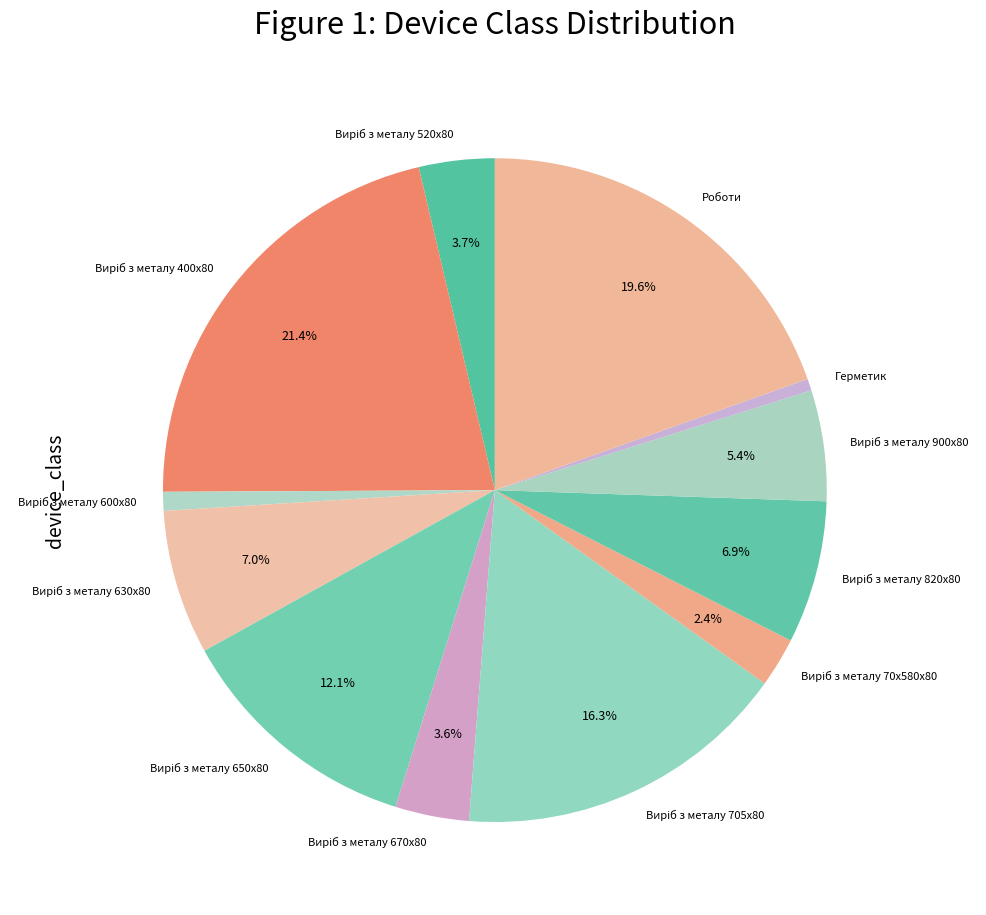

Is there a majority slice in this chart?

No